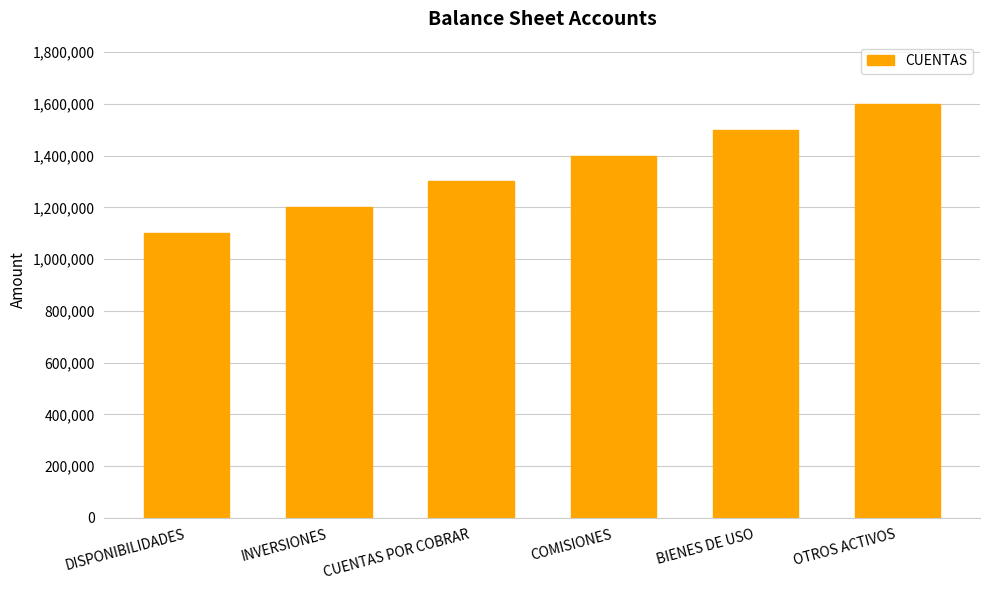

Reading left to right, extract all data points from this chart.

DISPONIBILIDADES=1100000	INVERSIONES=1200000	CUENTAS POR COBRAR=1300000	COMISIONES=1400000	BIENES DE USO=1500000	OTROS ACTIVOS=1600000